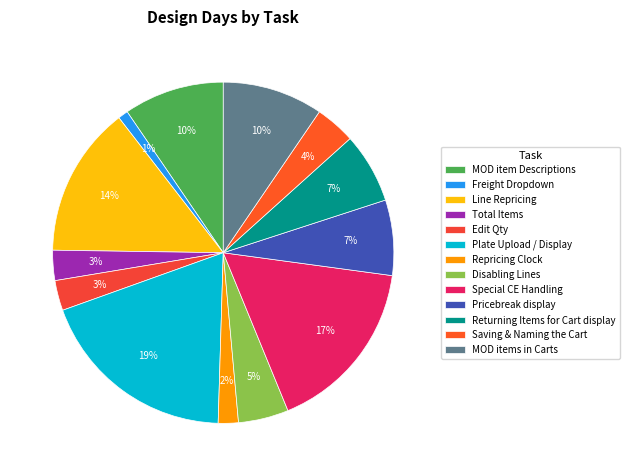

Which slice is the largest?

Plate Upload / Display